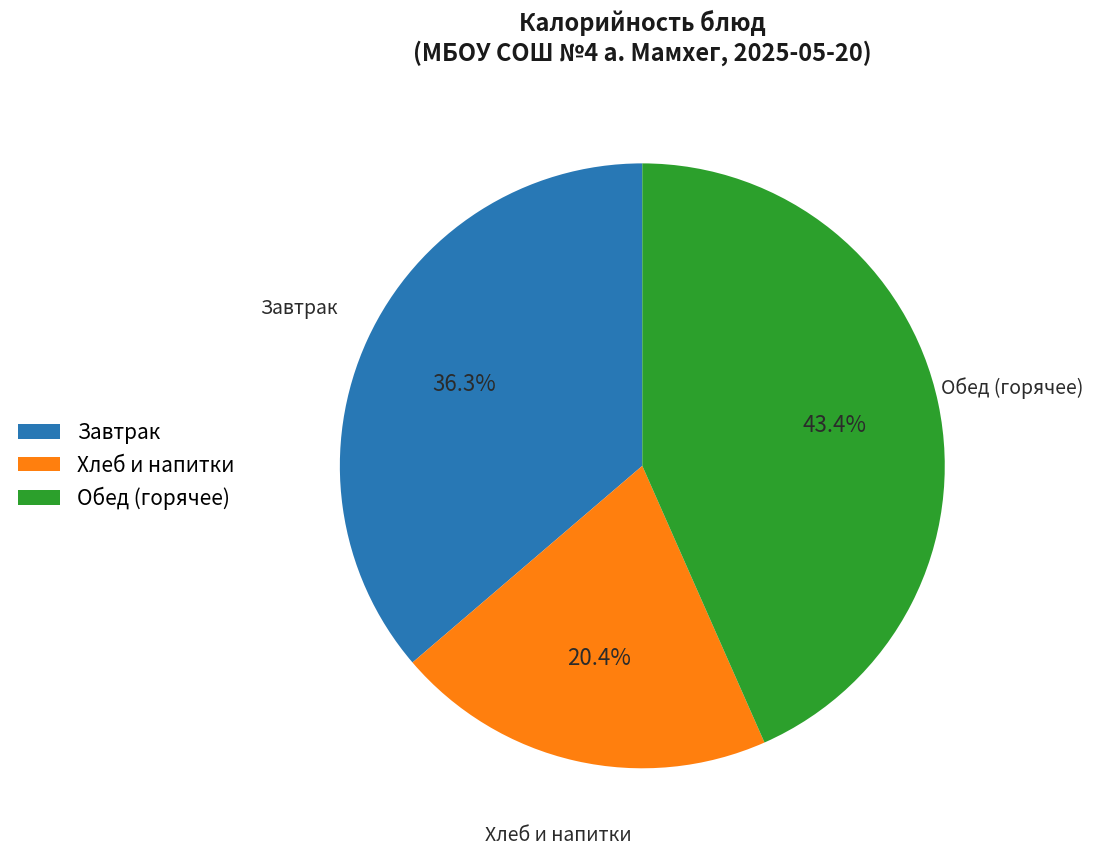

What percentage is NOT represented by Хлеб и напитки?

79.6%